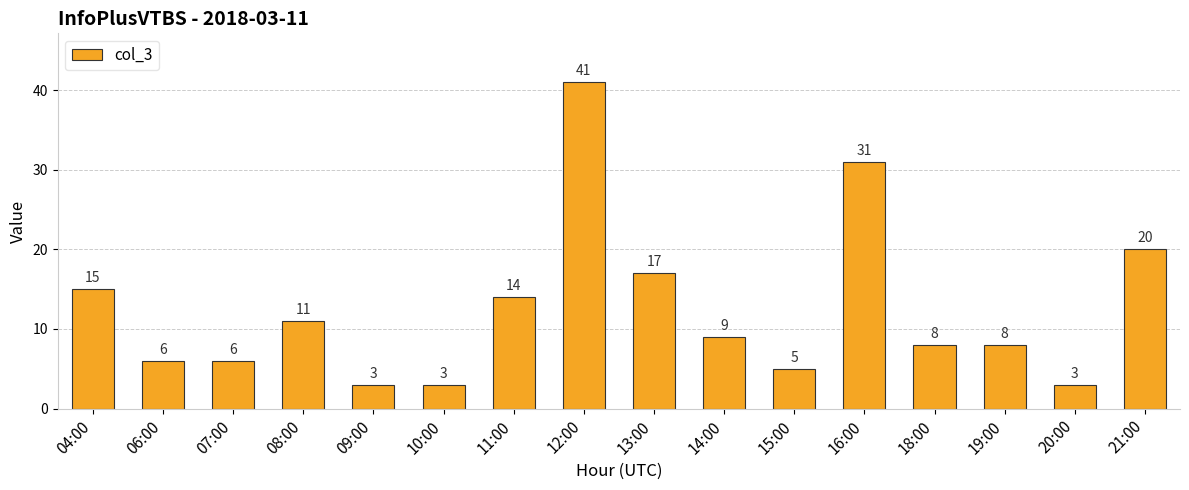

What is the value of the 6th bar from the left?

3